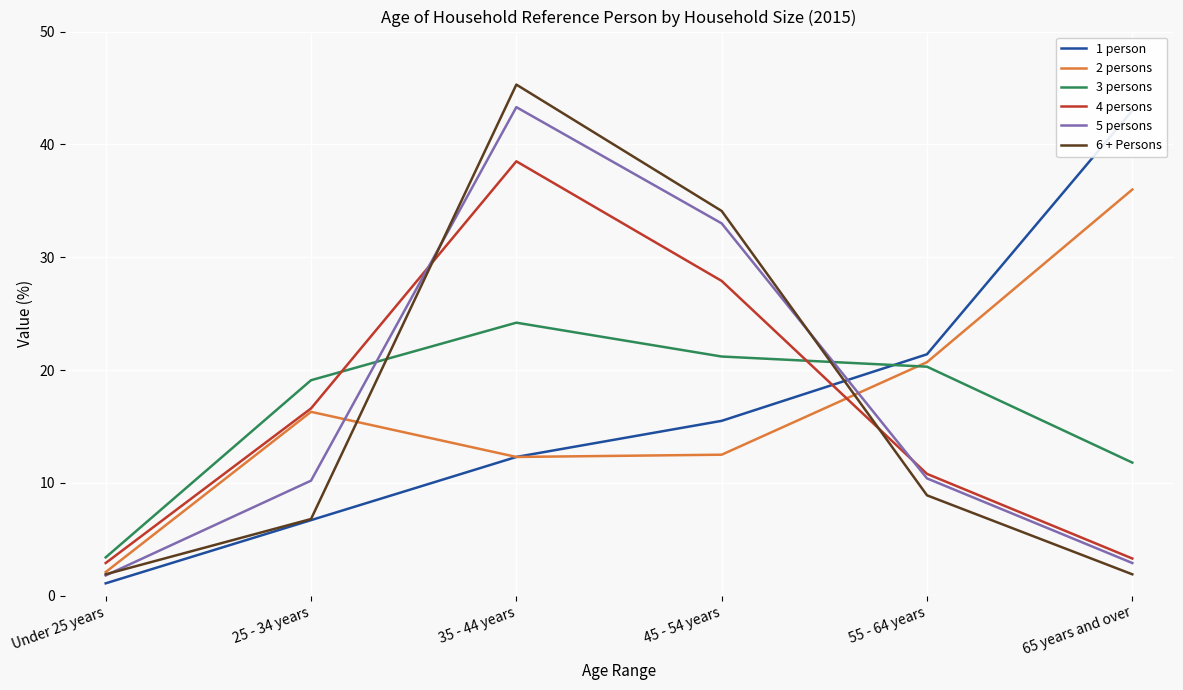

What is the difference between the maximum and second lowest values in the 5 persons series?

40.4